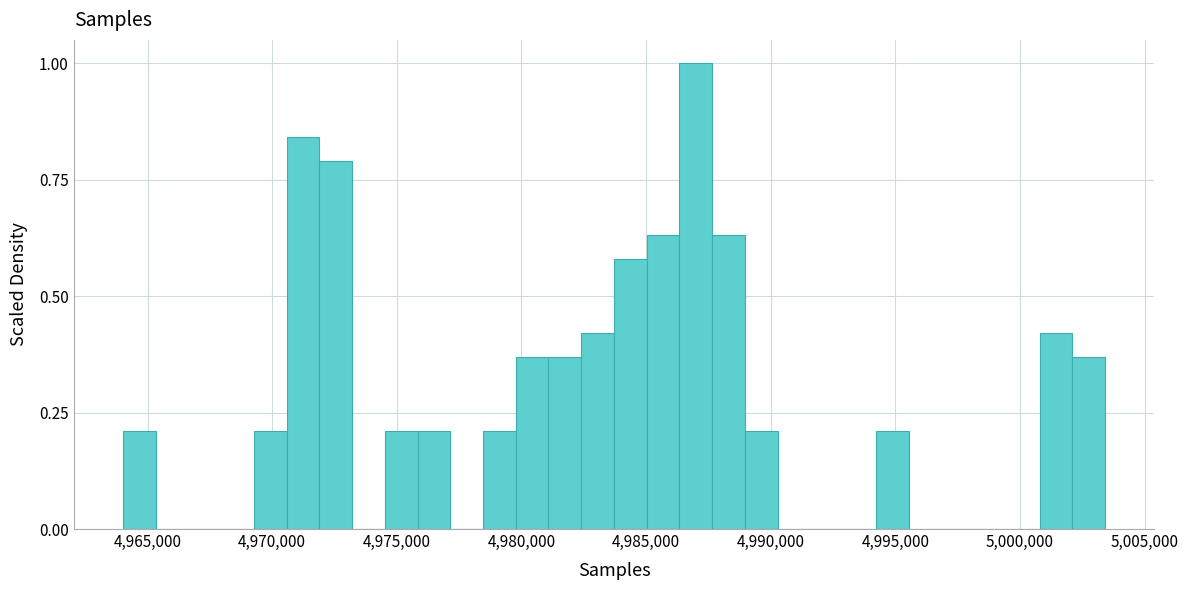

Read against the x-axis, roughly where is the centre of the tallest bar?

4987000